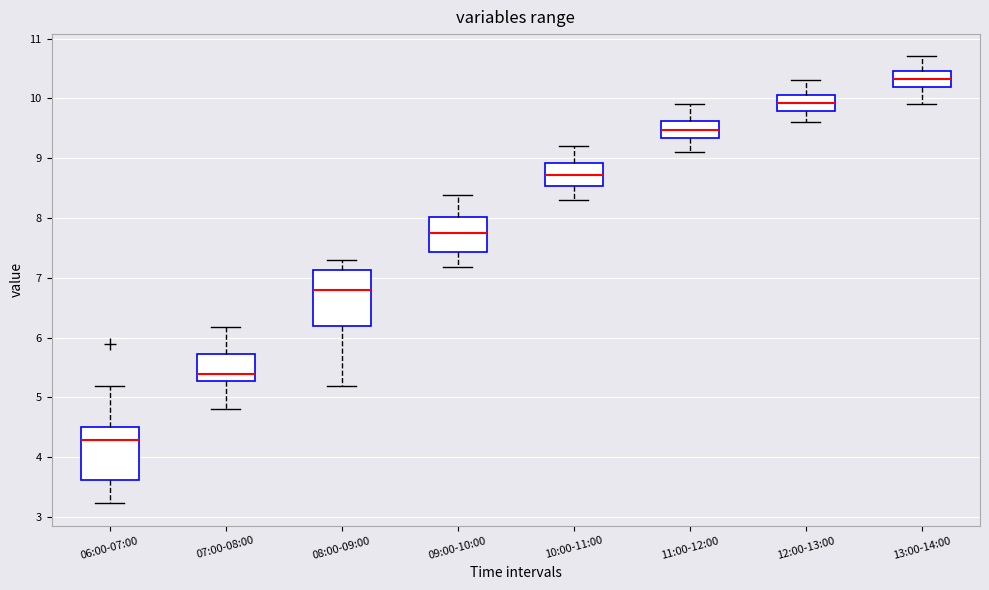

Which box's median line is the lowest?

06:00-07:00